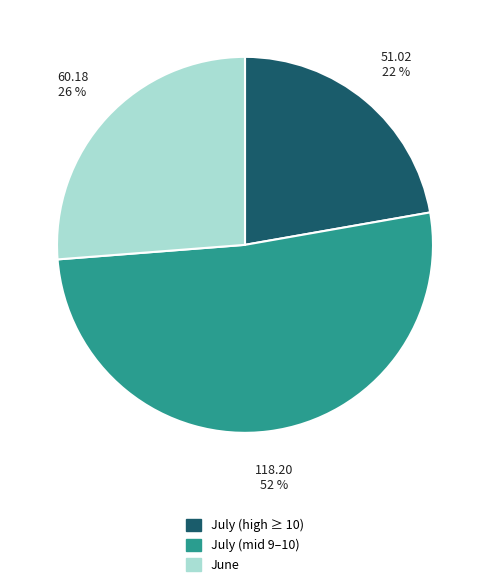

To the nearest percent, what is the average slice percentage?

33%